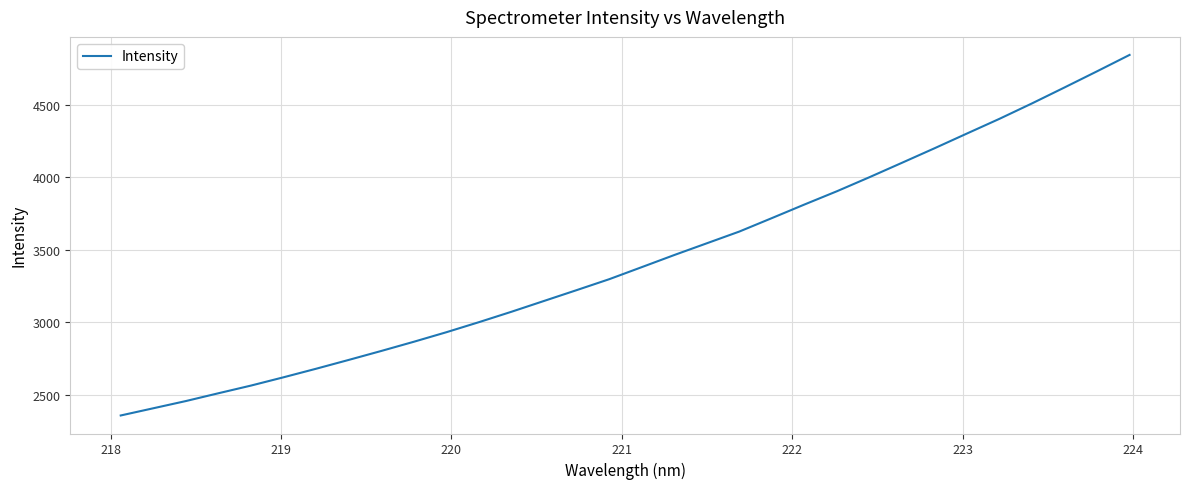

What is the difference between the maximum and minimum values?

2484.5